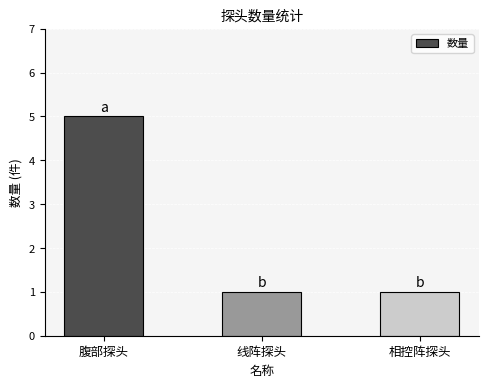

How many data points does each series have?

3